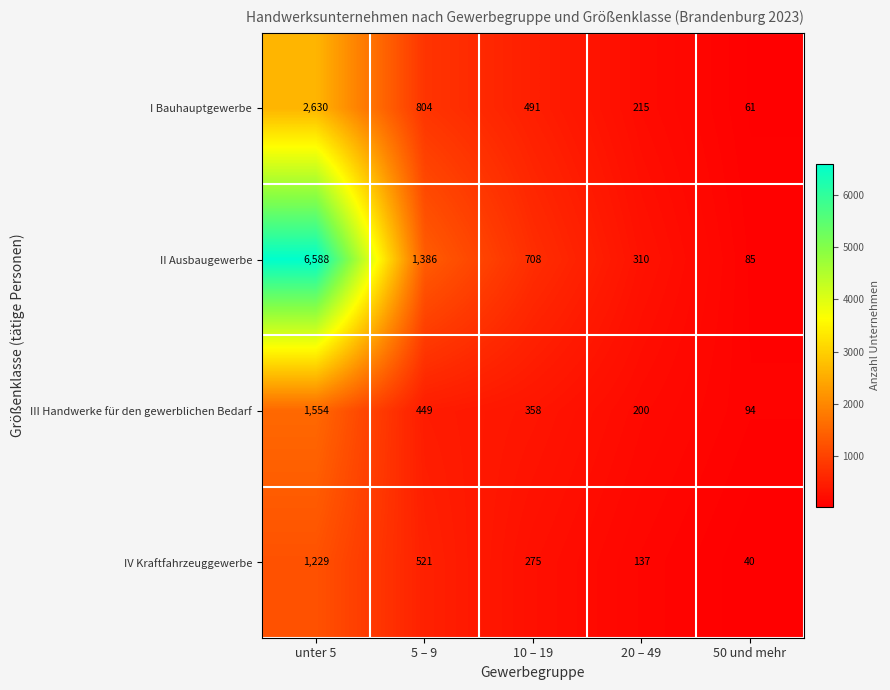

At how many categories does at least one series exceed 3058?

1